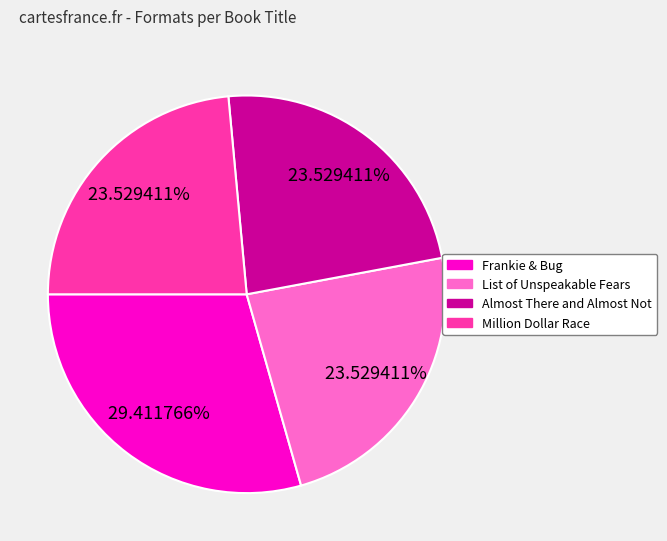

How many segments does this pie chart have?

4